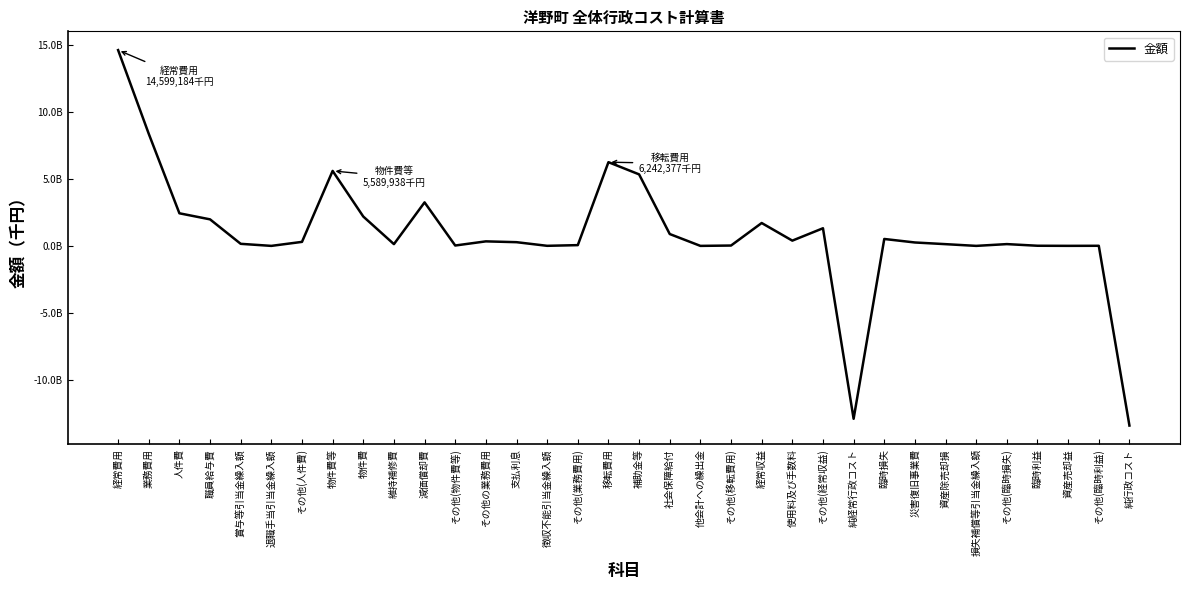

Where is the first local maximum?

物件費等